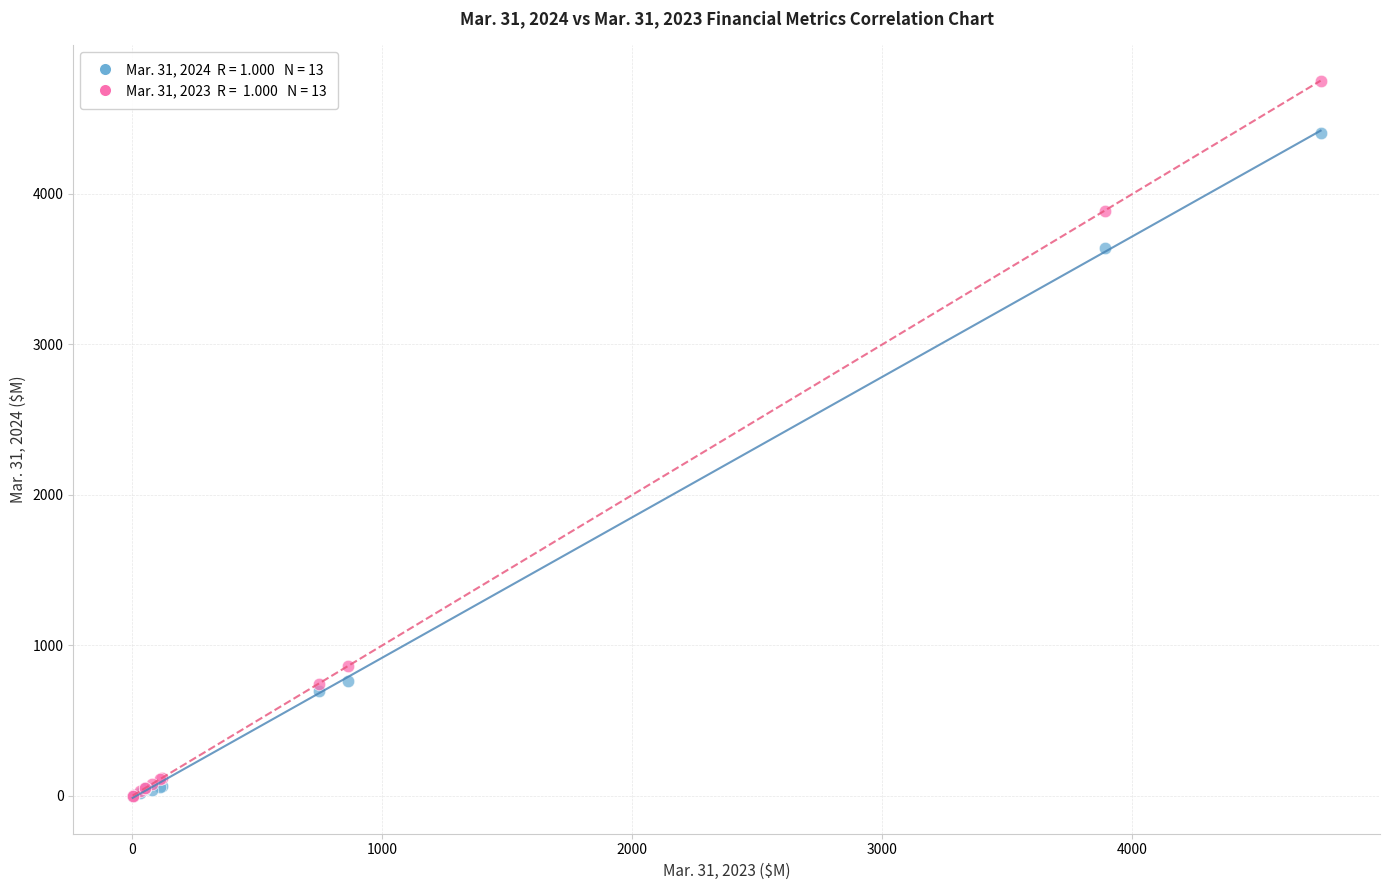

Across all series, what Y value is closest to 2376?

3639.6